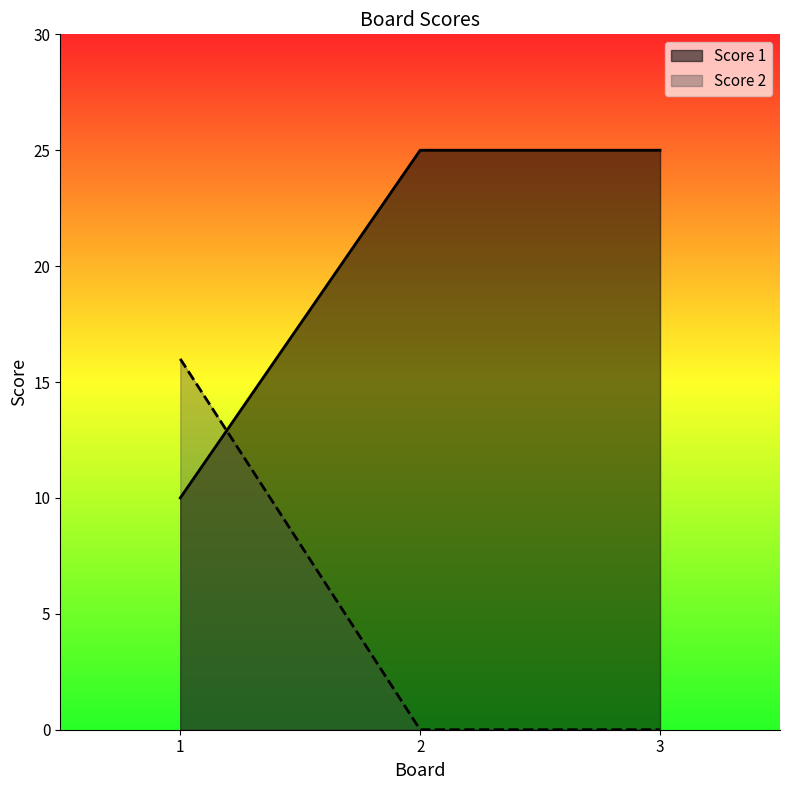

What is the maximum value for Score 1?

25